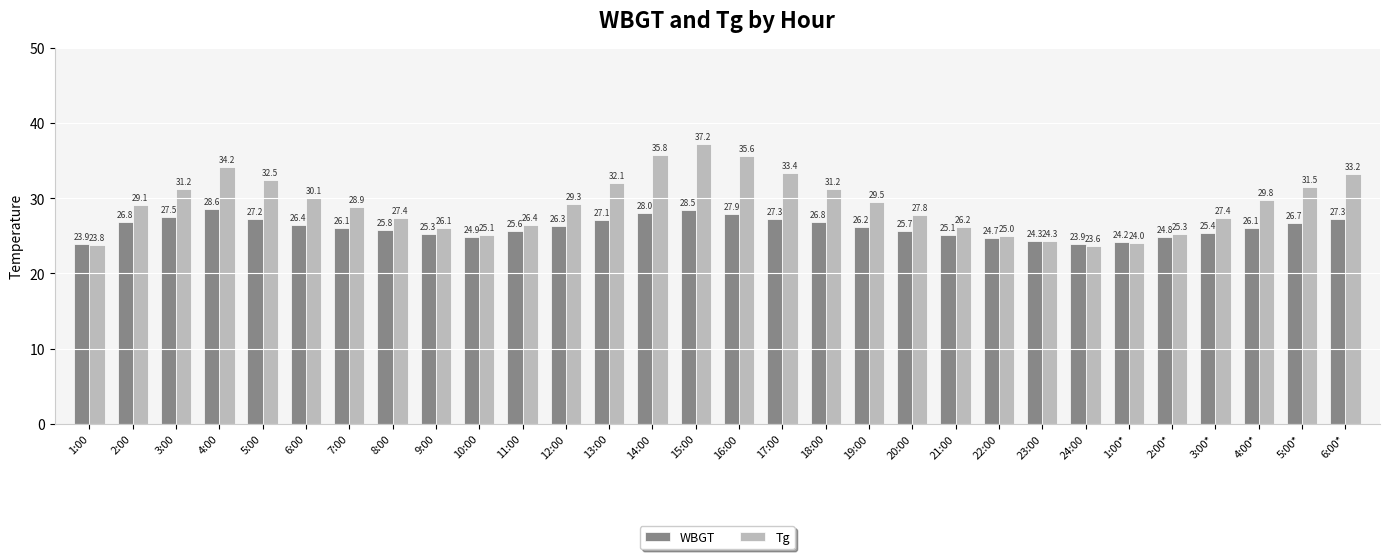

Which category has the lowest value across all series?

24:00